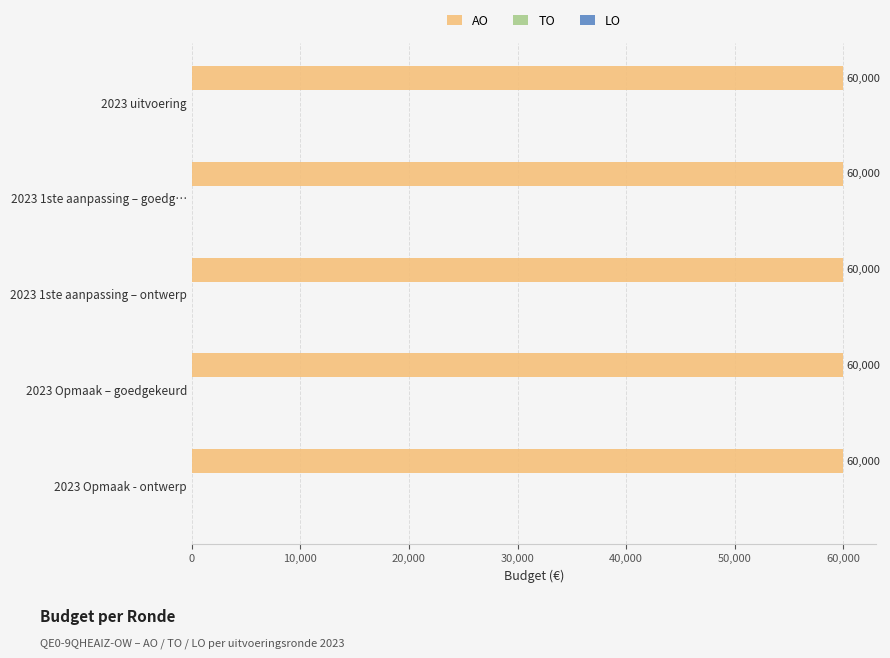

What is the label of the 1st bar from the right?

2023 Opmaak - ontwerp